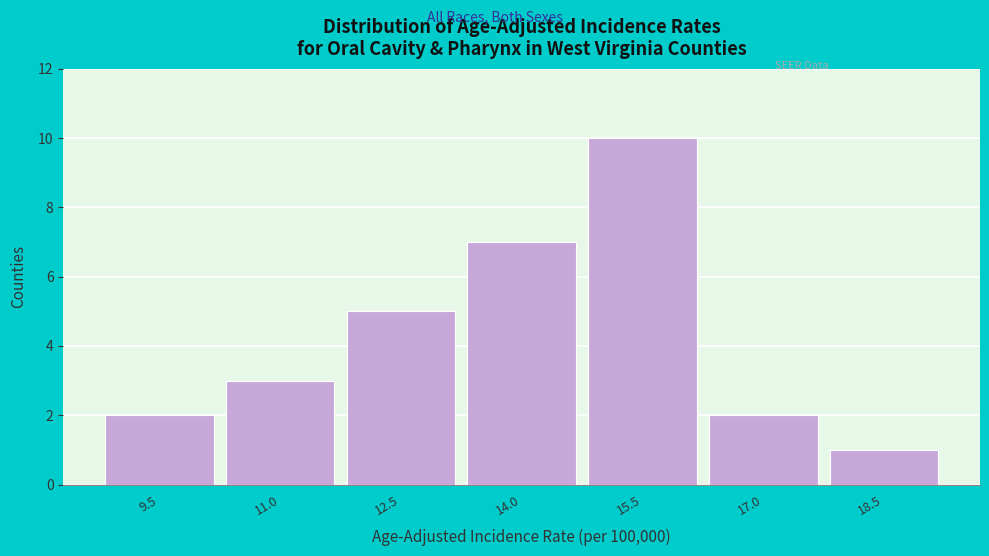

Reading right to left, extract all data points from this chart.

18.5=1	17.0=2	15.5=10	14.0=7	12.5=5	11.0=3	9.5=2